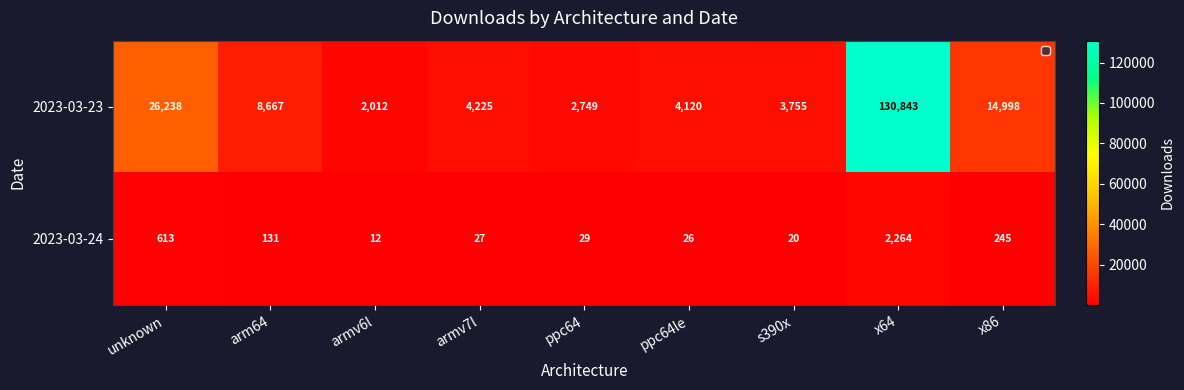

At which label is 2023-03-23 closest to 66427?

unknown